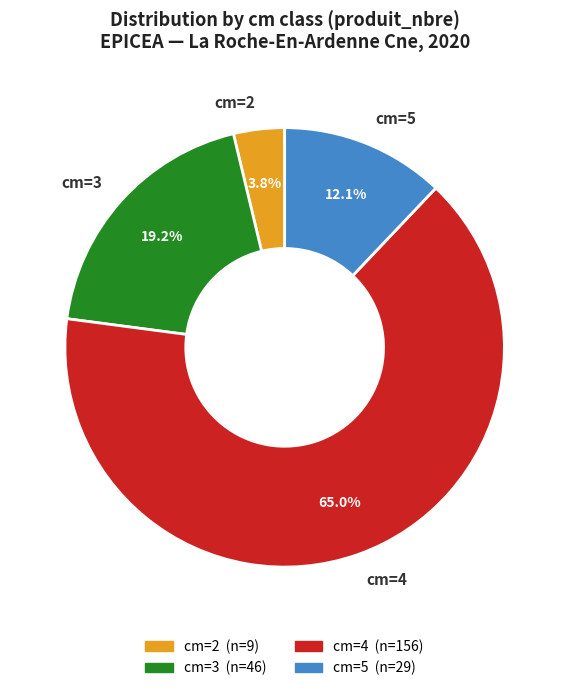

What is the majority slice?

cm=4